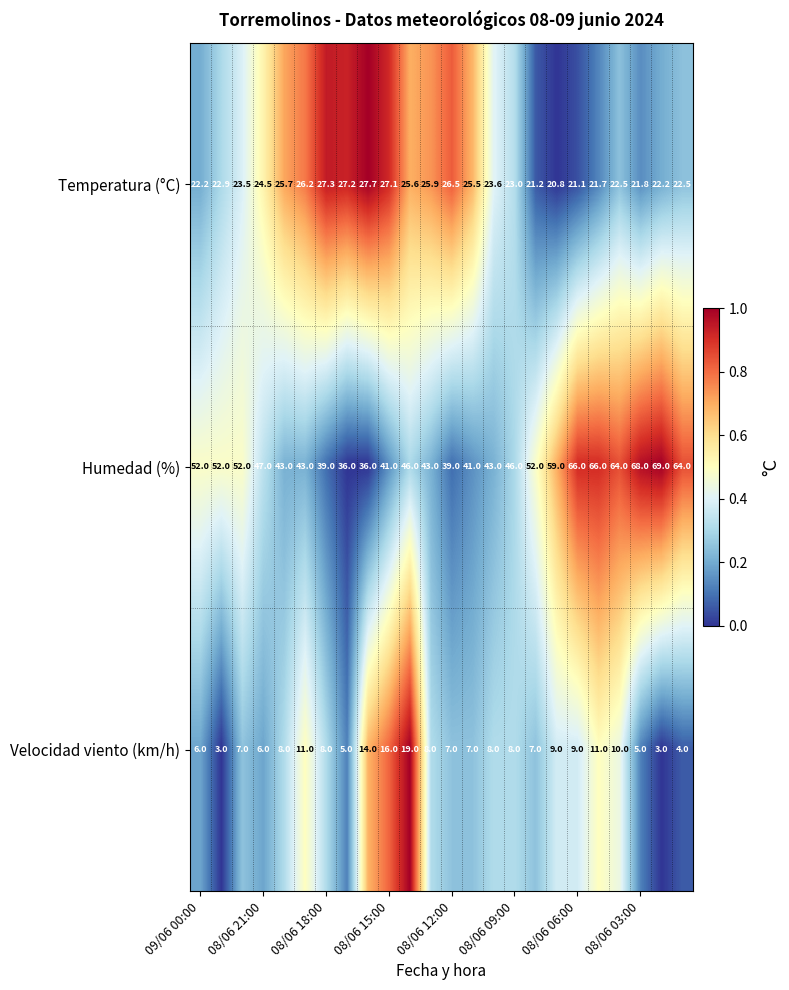

What is the sum of all Temperatura (°C) values?

578.2